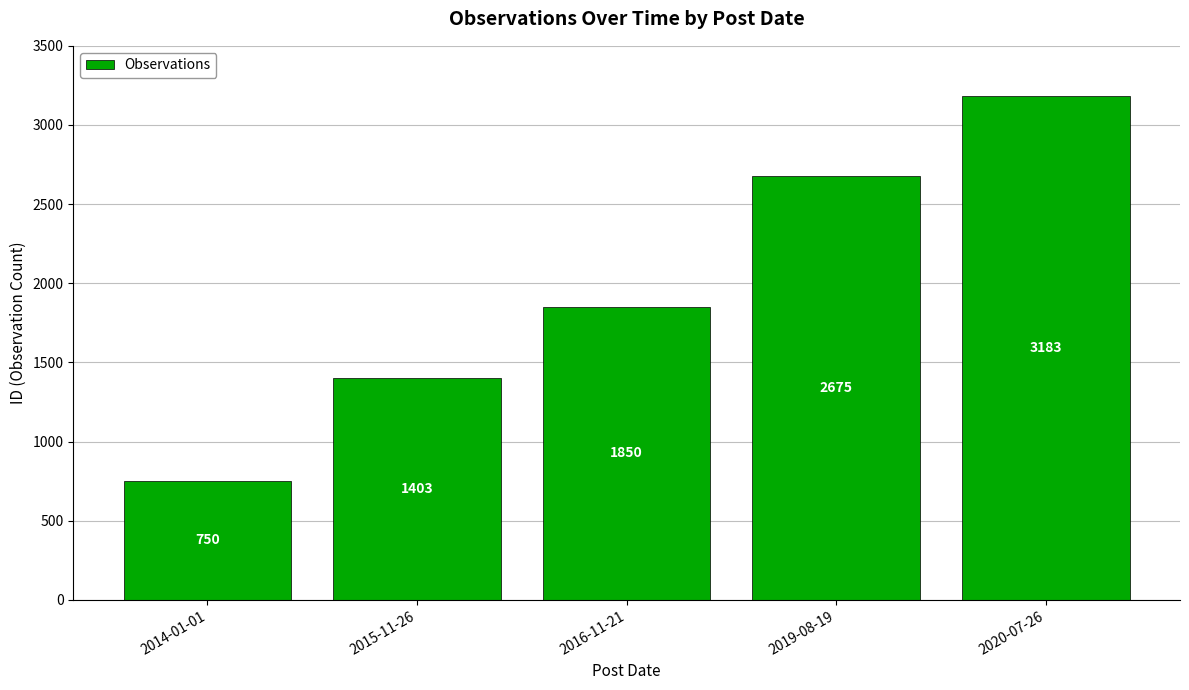

Approximately how many times larger is the value at 2015-11-26 compared to 2016-11-21?

0.8